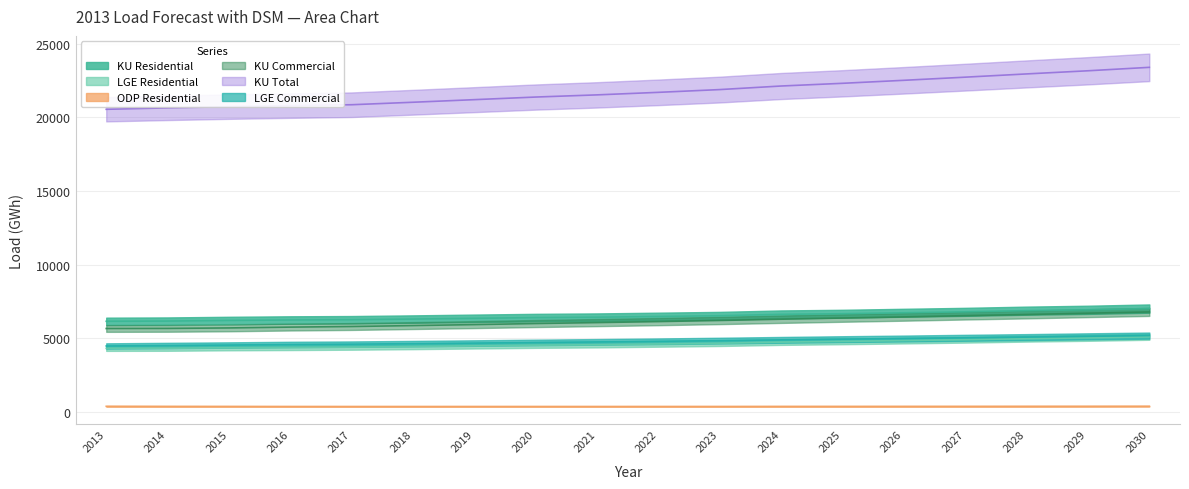

Where is LGE Commercial nearest to the value 4839?

2023